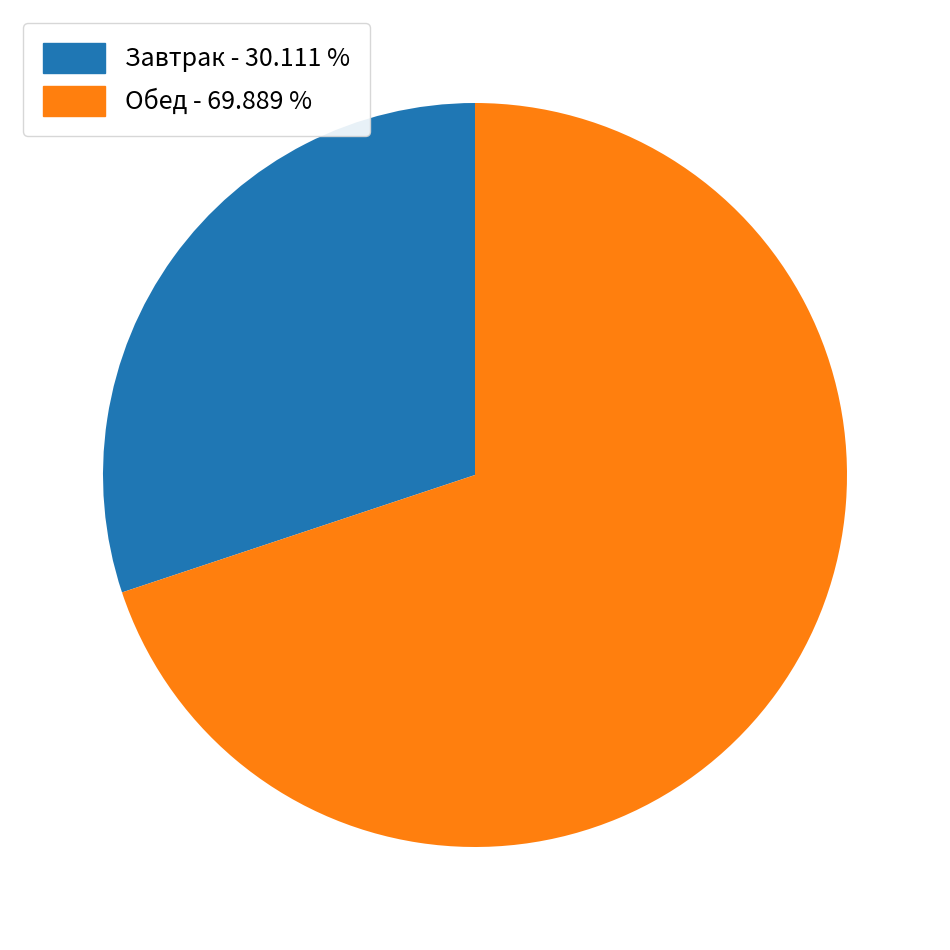

Does any single category account for the majority?

Yes